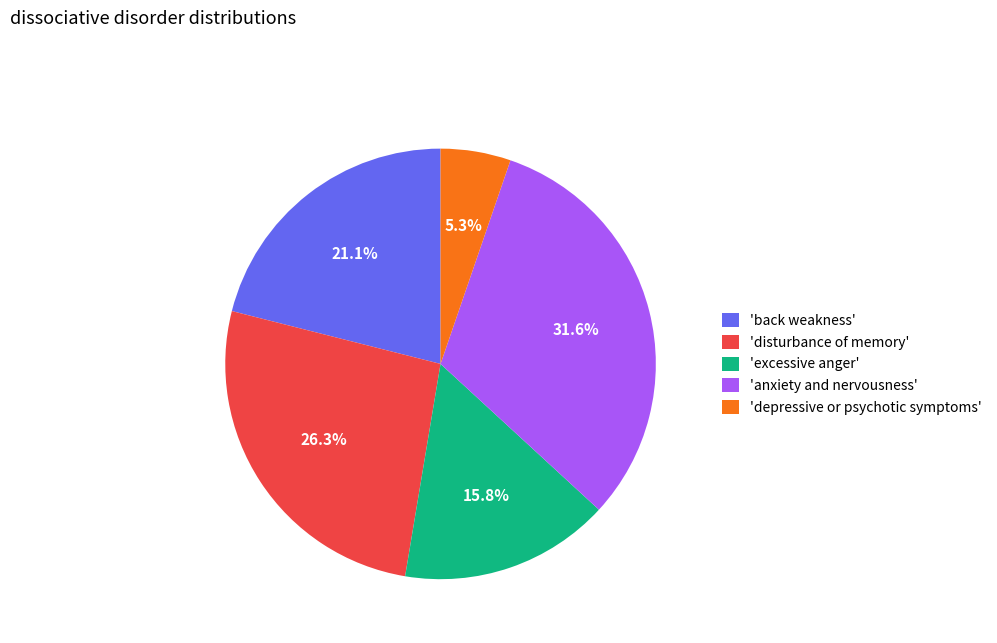

How many slices are in this pie chart?

5